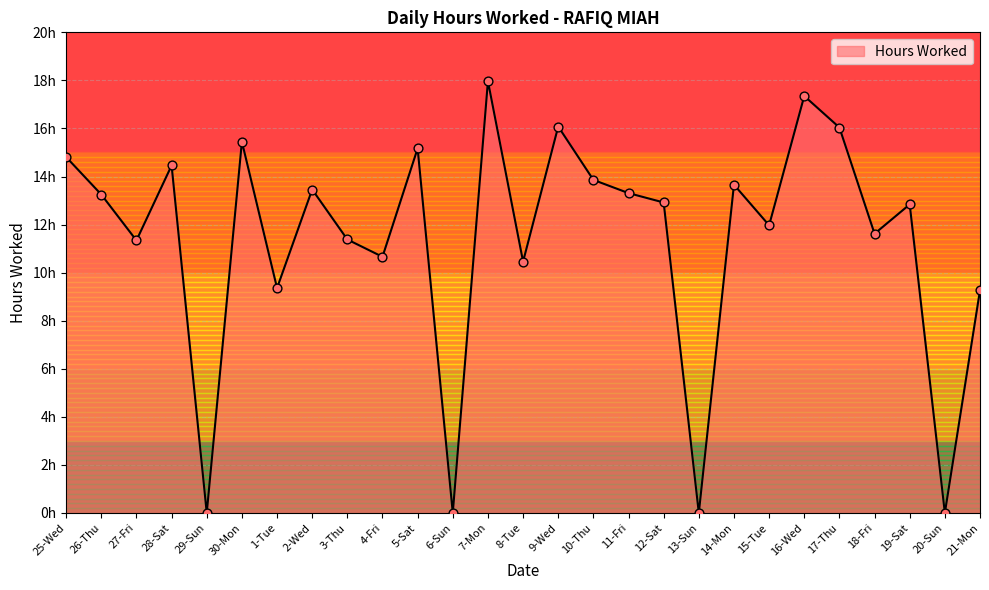

Does the chart have visible grid lines?

Yes